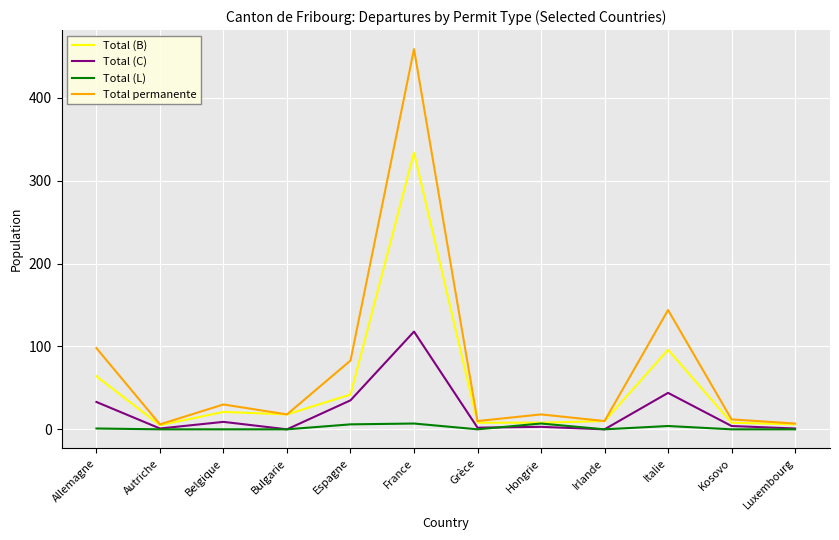

The value of Total (B) at Espagne is 42. True or false?

True